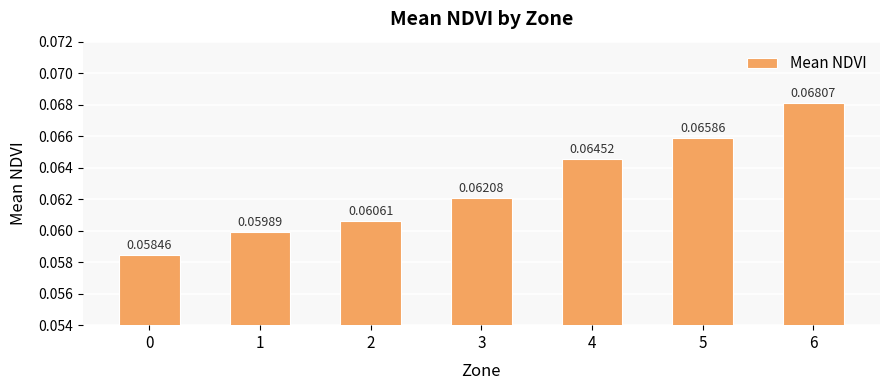

Rank the categories by value from lowest to highest.

0, 1, 2, 3, 4, 5, 6